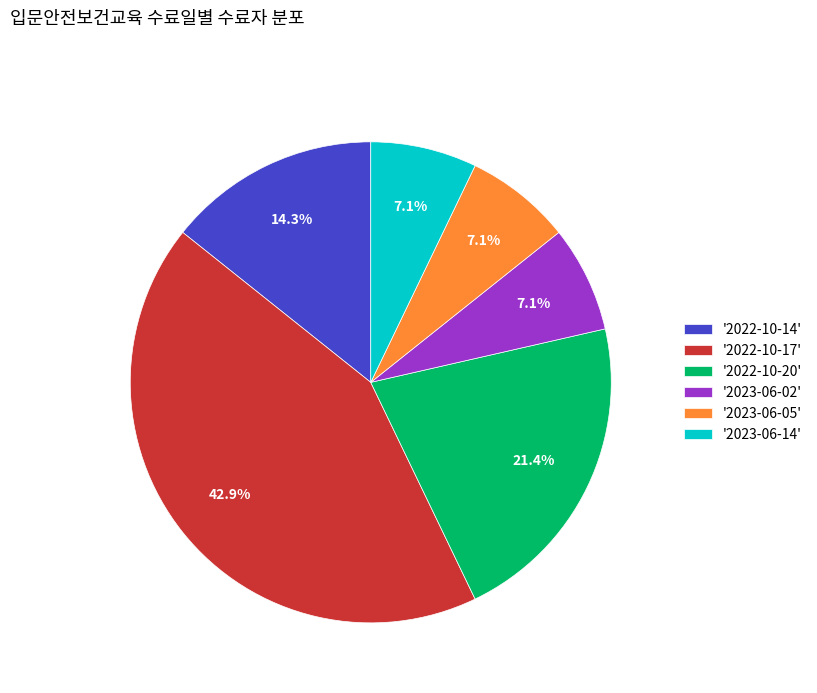

Between '2022-10-17' and '2022-10-14', which is larger?

'2022-10-17'